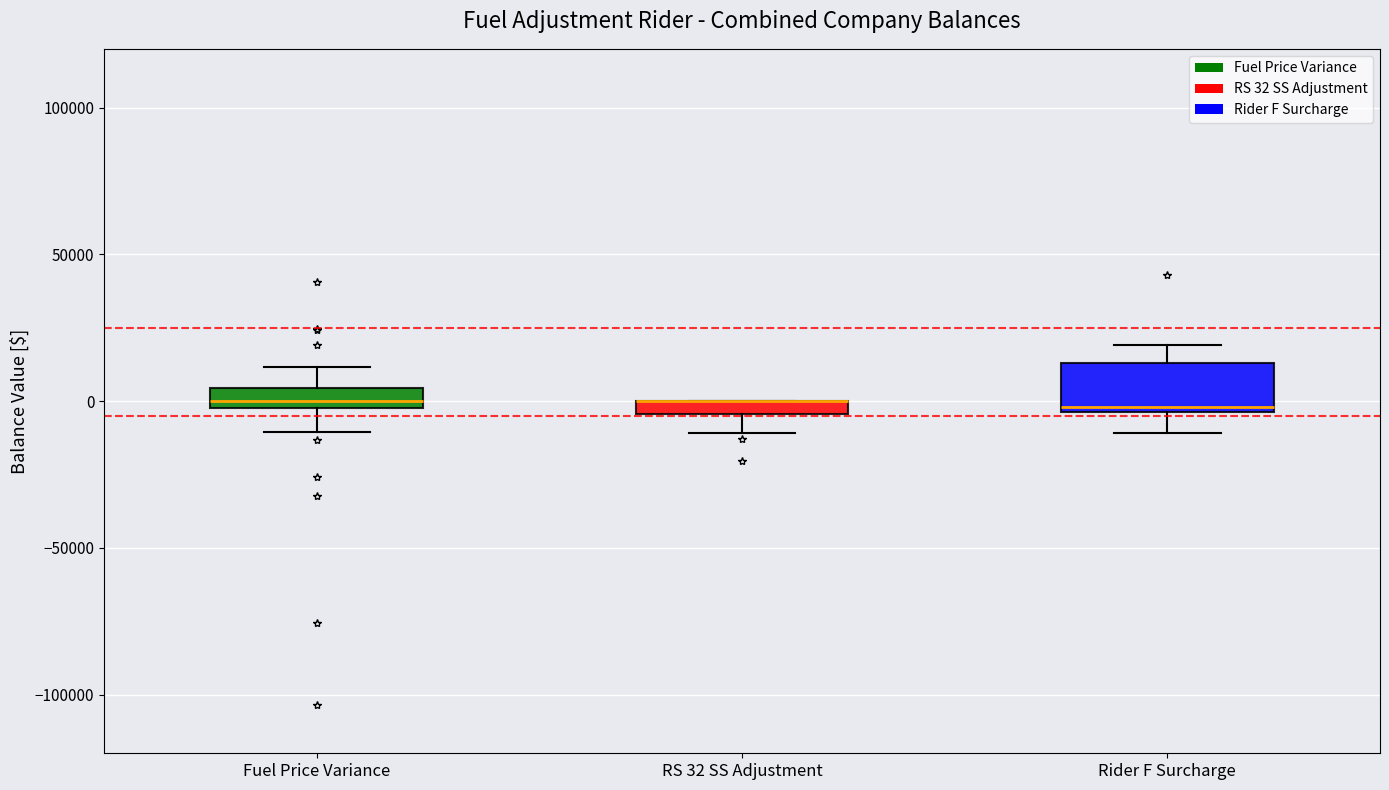

Where is the lower edge of the box for RS 32 SS Adjustment on the y-axis? The values are not printed on the chart, so give them approximately, as read against the axis.

-5000